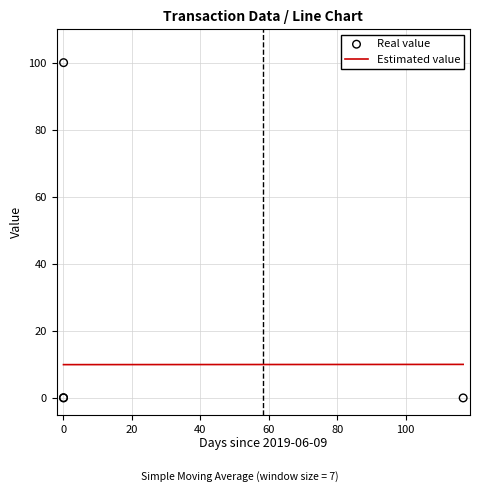

What is the minimum value for Estimated value?

9.9